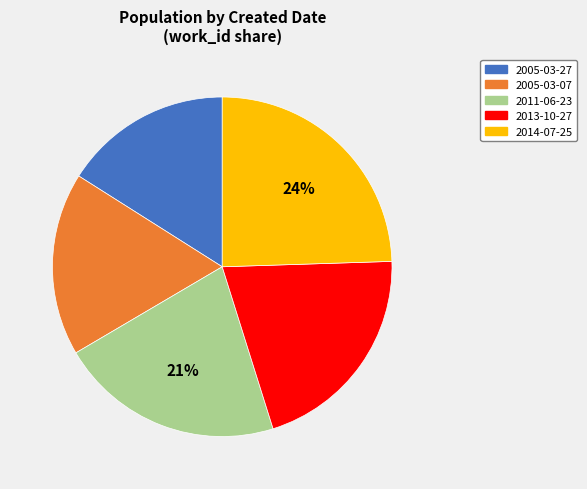

Do 2014-07-25 and 2005-03-27 together represent more than half of the pie?

No